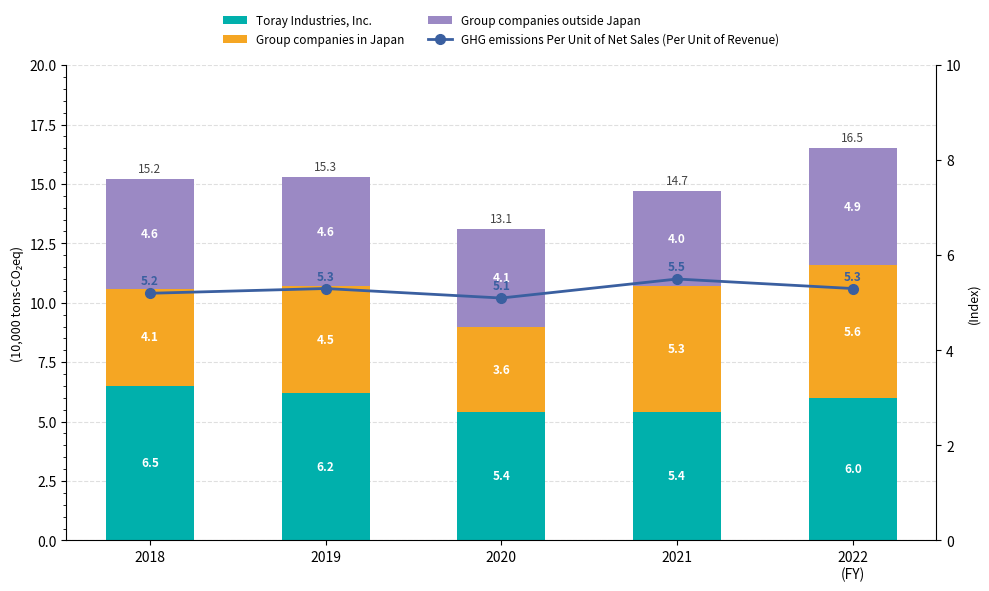

What are all the series names shown in the legend?

Toray Industries, Inc., Group companies in Japan, Group companies outside Japan, GHG emissions Per Unit of Net Sales (Per Unit of Revenue)